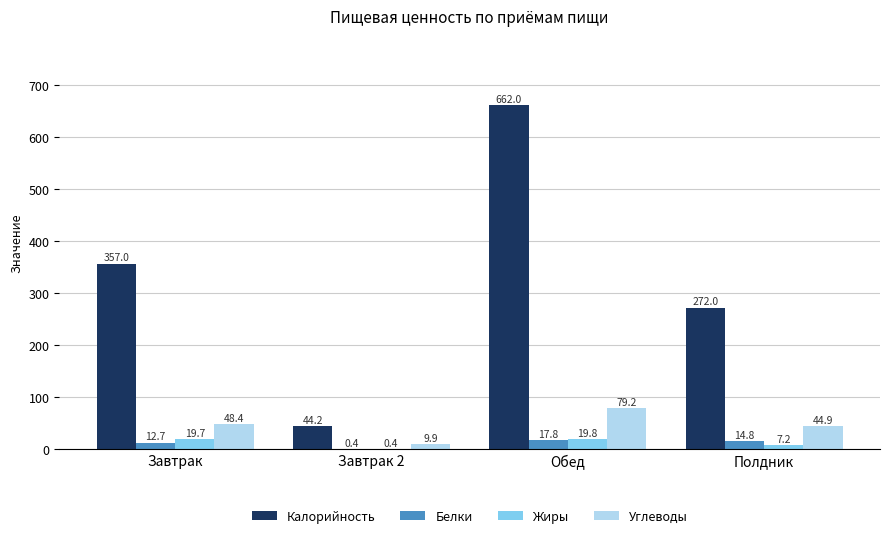

Reading right to left, transcribe all the data shown in this chart.

Калорийность: 272.0	662.0	44.2	357.0
Белки: 14.8	17.8	0.4	12.7
Жиры: 7.2	19.8	0.4	19.7
Углеводы: 44.9	79.2	9.9	48.4